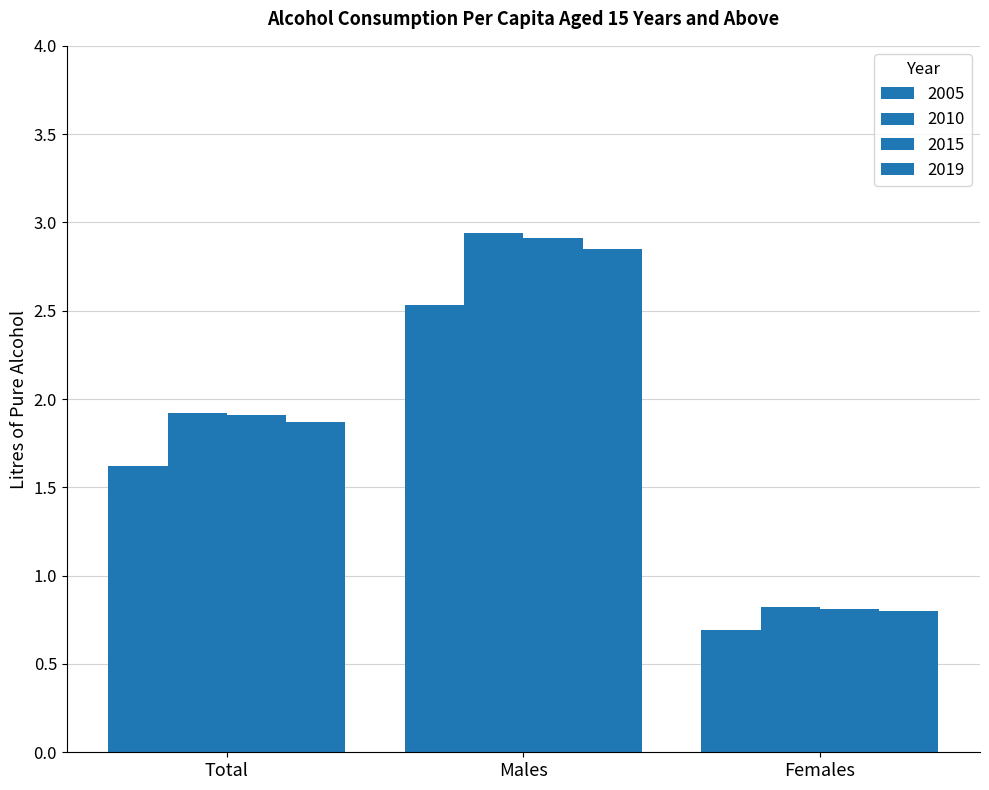

How many values in the 2019 series are below 1?

1